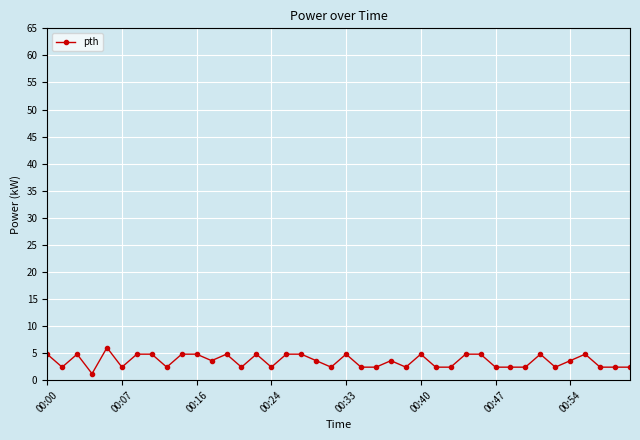

Count the number of values greater than 3.

21